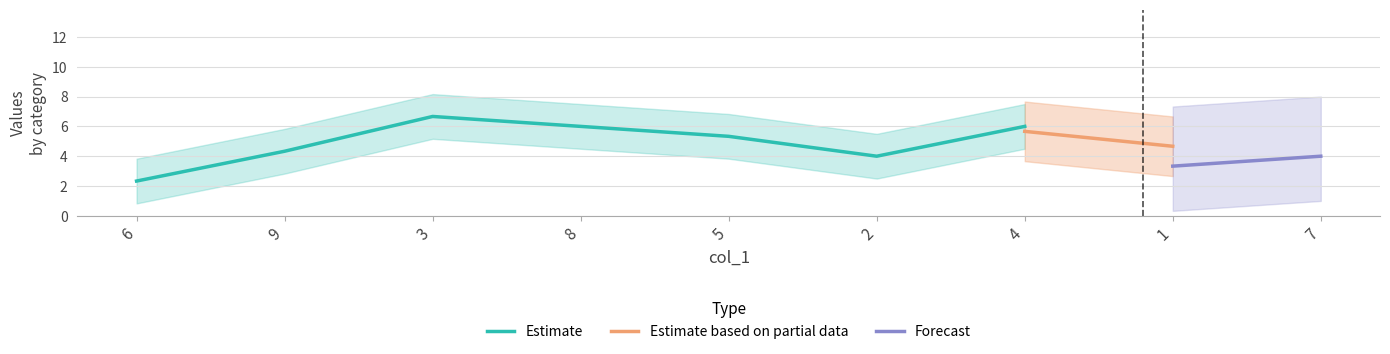

What is the label of the 5th point from the left?

5